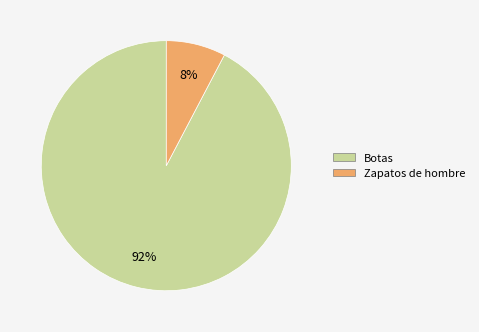

To the nearest percent, what portion does Zapatos de hombre represent?

8%